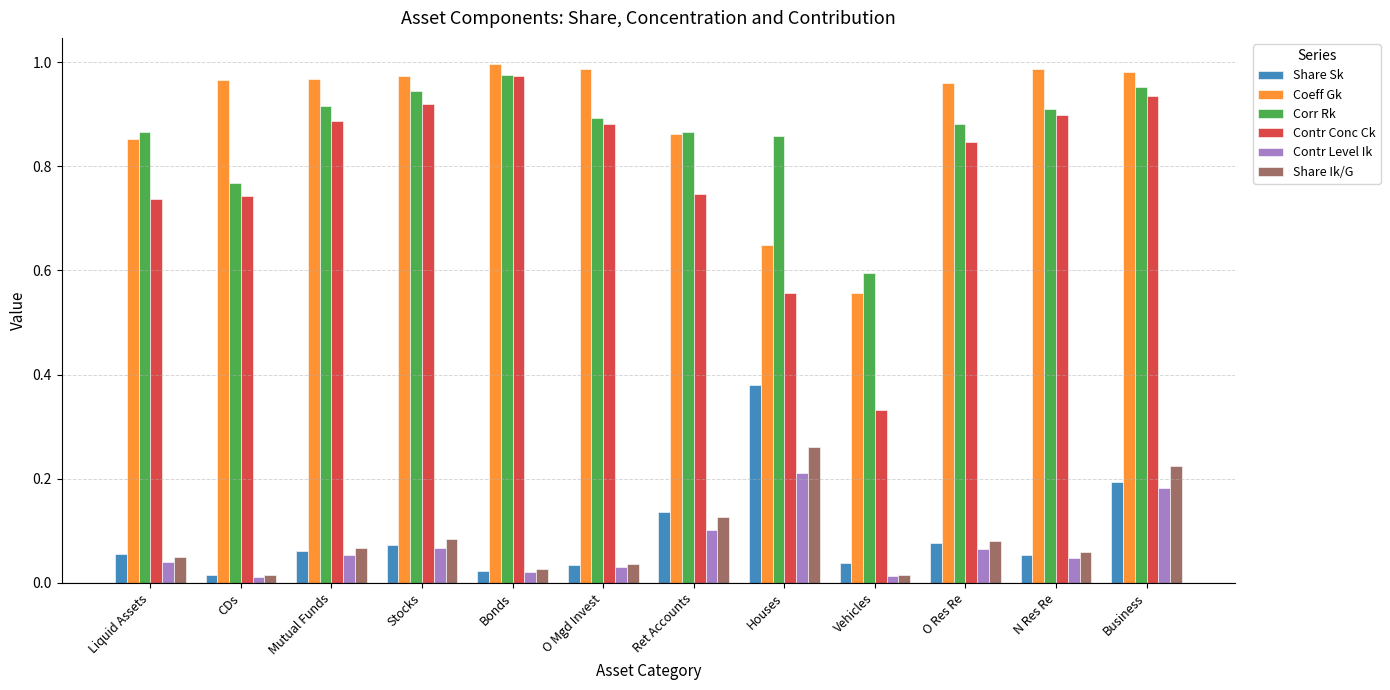

How many groups of bars are there?

12